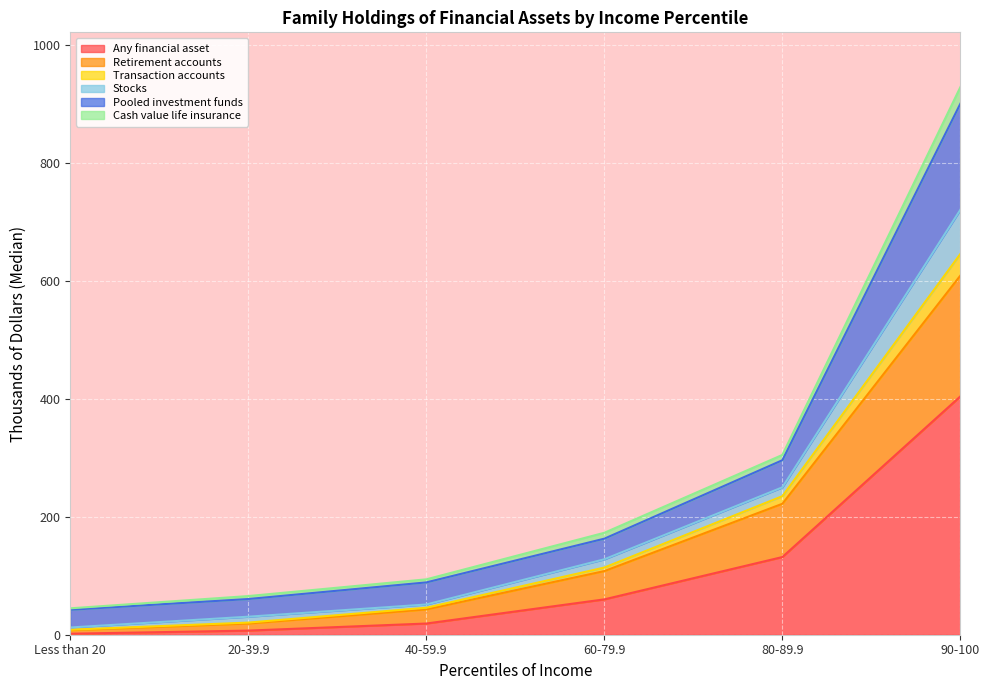

Is it true that Any financial asset equals 19.0 at 40-59.9?

True